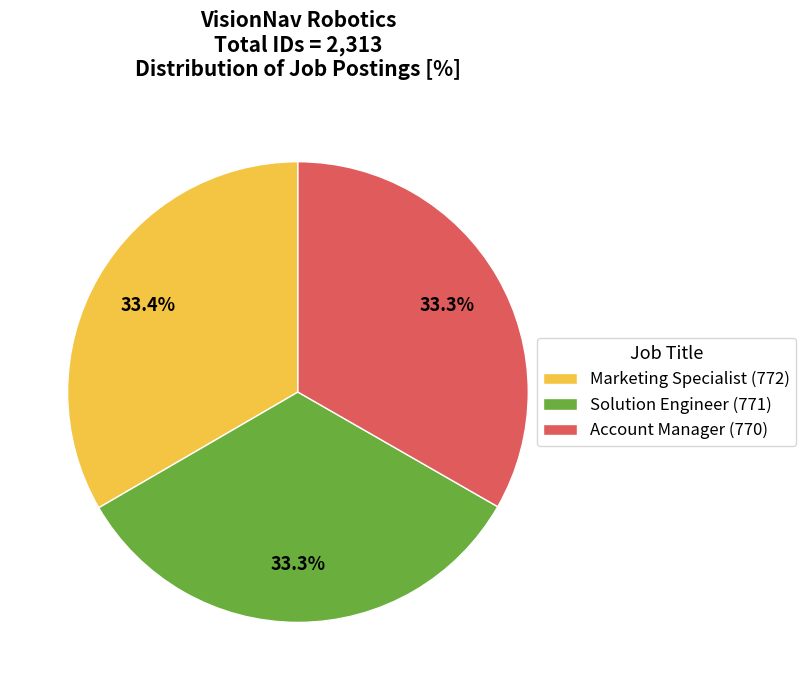

What is the ratio of the value at Account Manager (770) to the value at Marketing Specialist (772)?

1.0